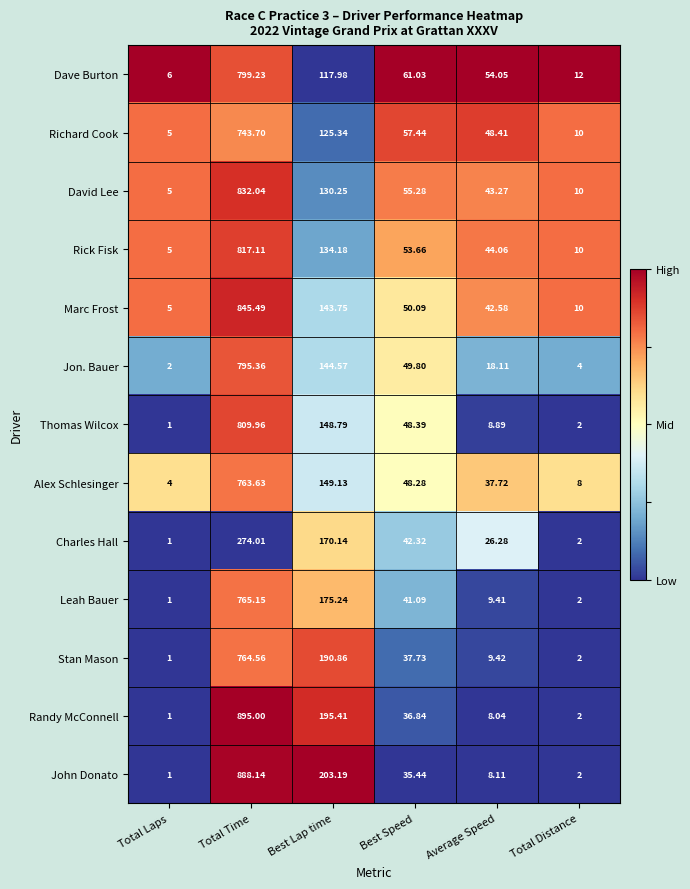

What is the maximum value shown in the chart?

895.0